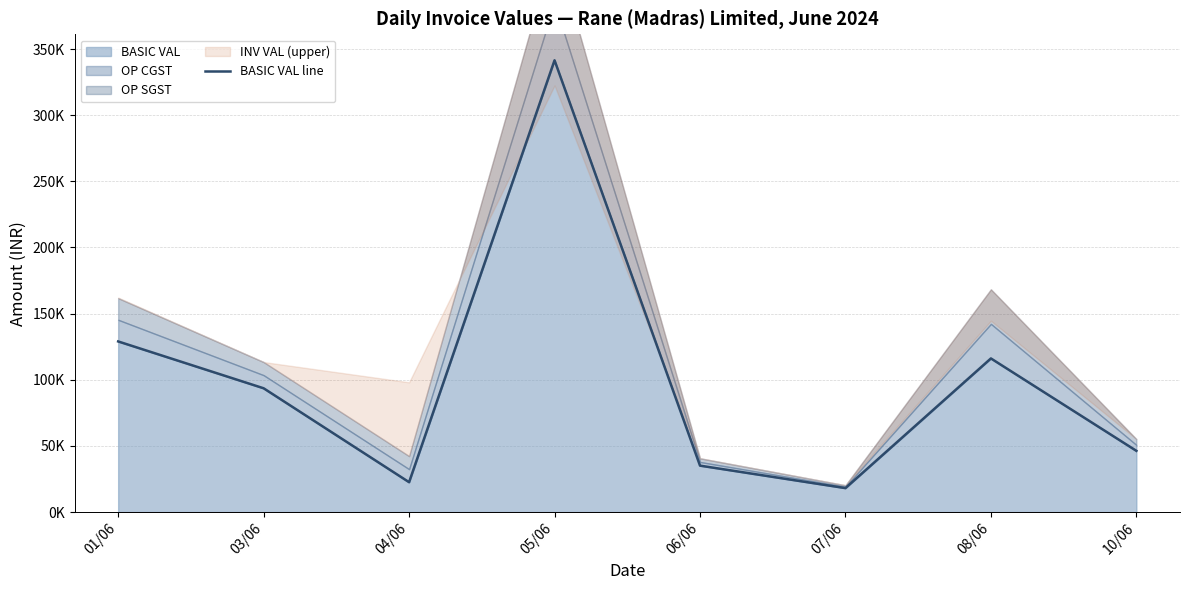

Count the number of categories in the chart.

8